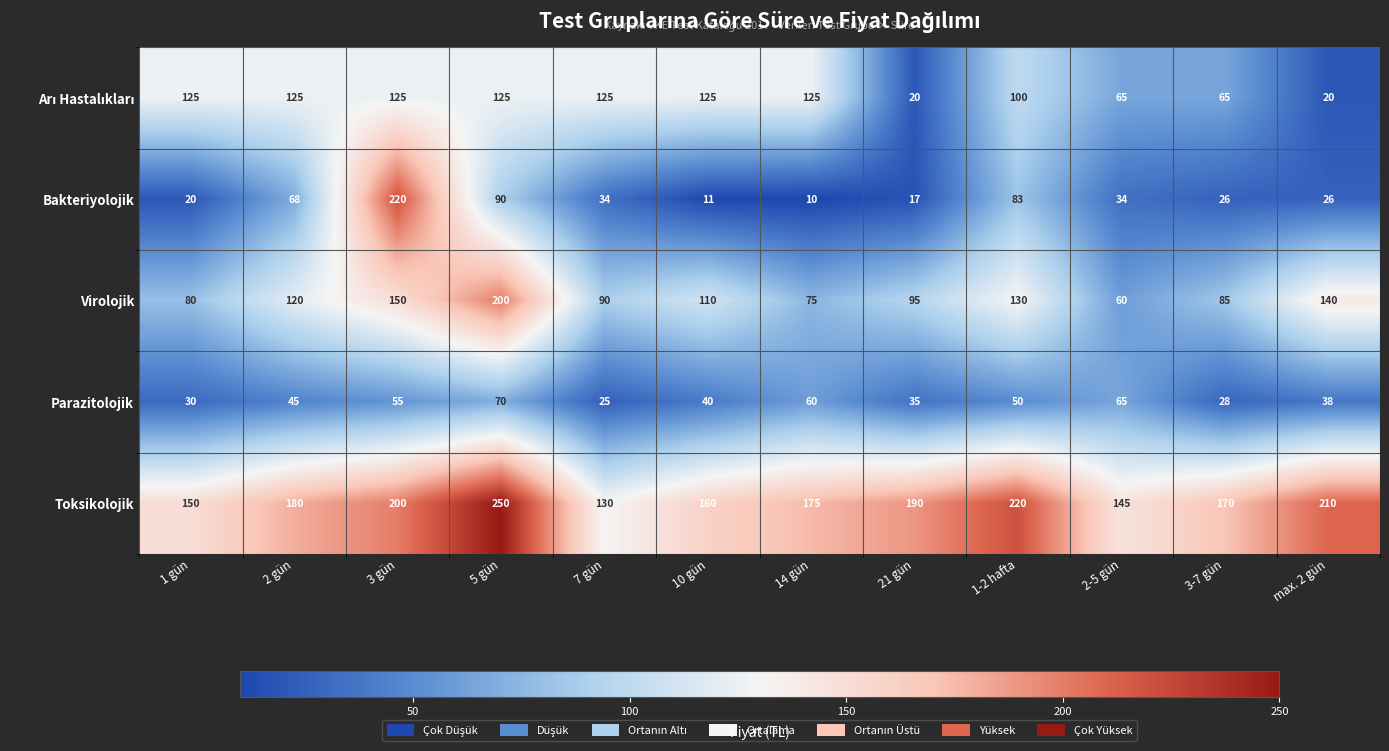

Which series has the largest range (max minus min)?

Bakteriyolojik